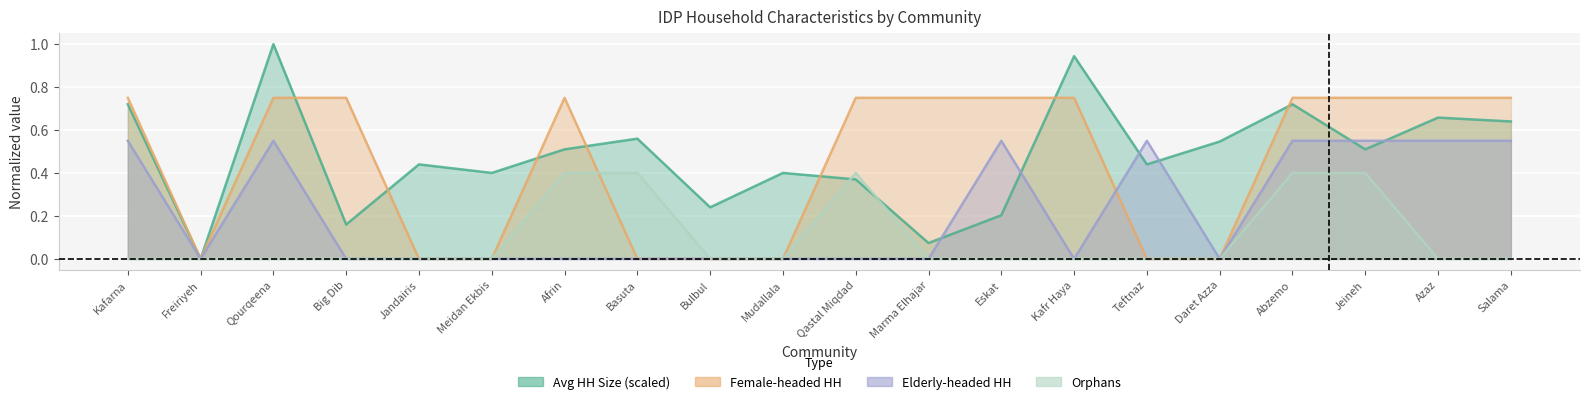

List the labels in order of Orphans value, largest first.

Afrin, Basuta, Qastal Miqdad, Abzemo, Jeineh, Kafarna, Freiriyeh, Qourqeena, Big Dib, Jandairis, Meidan Ekbis, Bulbul, Mudallala, Marma Elhajar, Eskat, Kafr Haya, Teftnaz, Daret Azza, Azaz, Salama